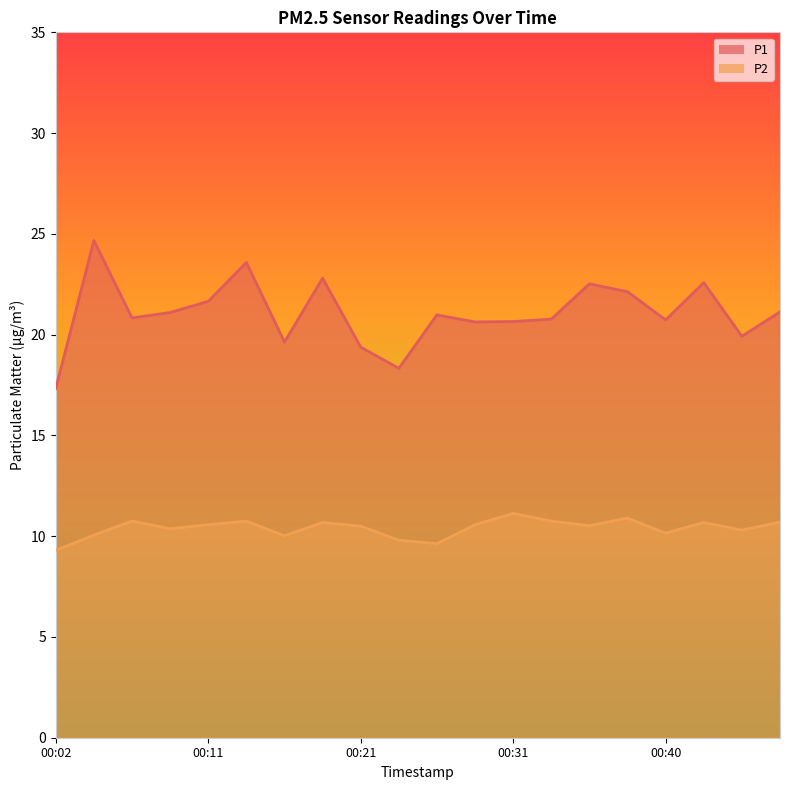

Reading left to right, transcribe all the data shown in this chart.

P1: 17.3	24.7	20.8	21.1	21.6	23.6	19.6	22.8	19.4	18.3	21.0	20.6	20.6	20.8	22.5	22.1	20.7	22.6	19.9	21.1
P2: 9.3	10.1	10.8	10.4	10.6	10.8	10.0	10.7	10.5	9.8	9.6	10.6	11.1	10.8	10.5	10.9	10.2	10.7	10.3	10.7